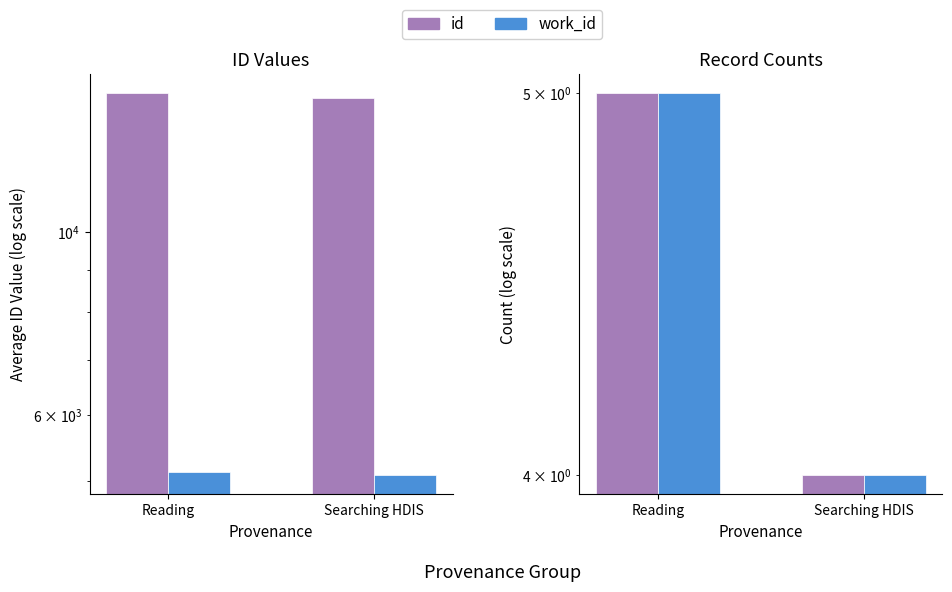

At how many categories does at least one series exceed 4?

1